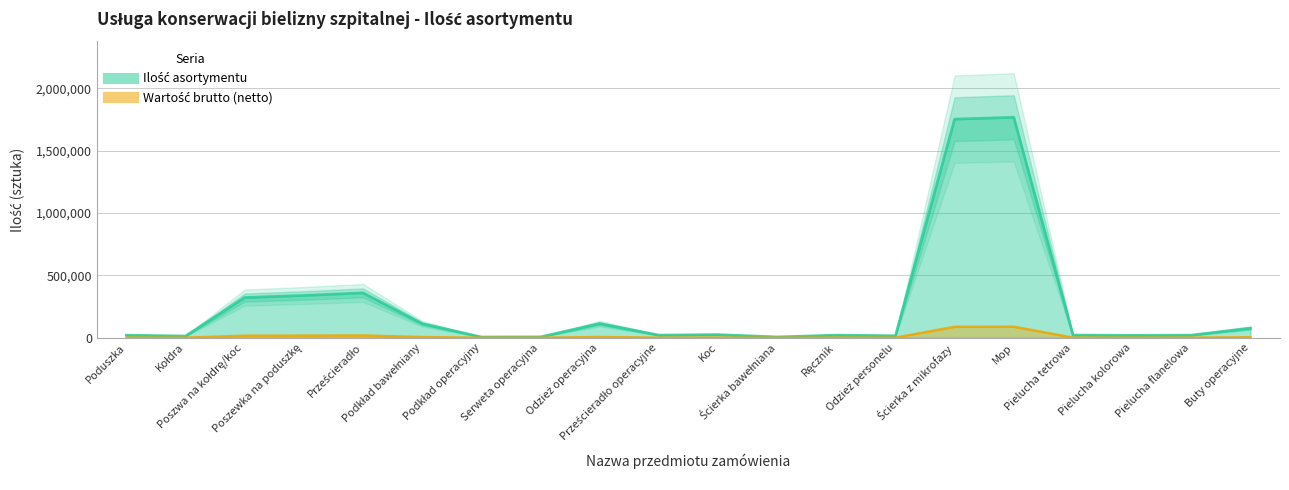

Which label corresponds to the smallest value in the chart?

Podkład operacyjny